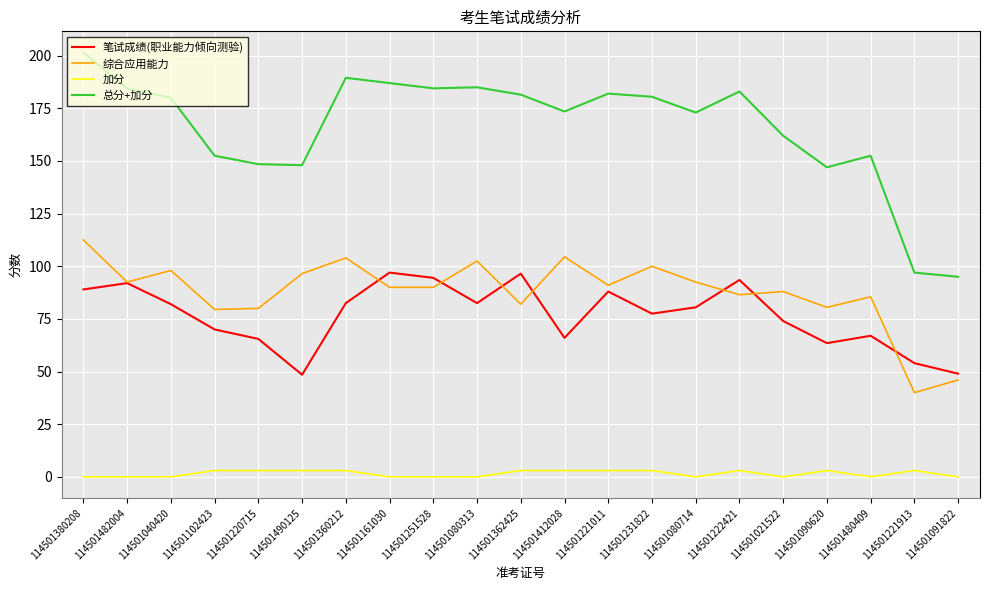

Does the chart display data point markers on the line(s)?

No